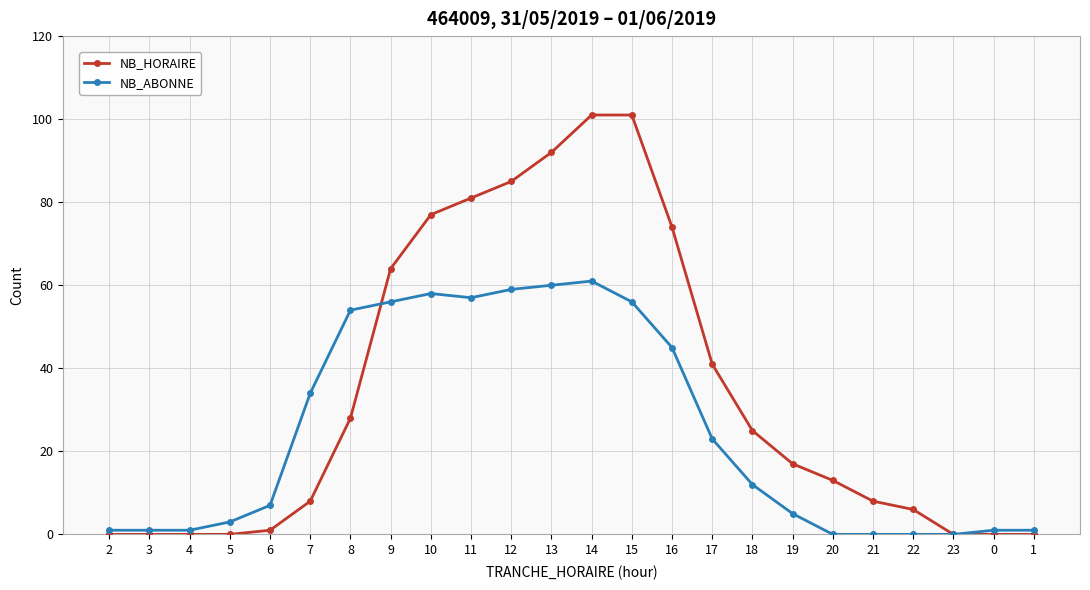

What is the label of the 19th point from the left?

20